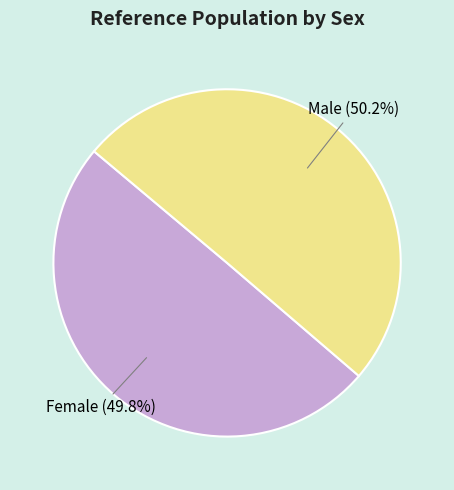

Is there any slice that represents more than half of the pie?

Yes